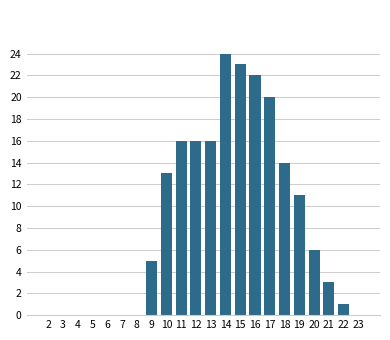

What is the average value?

9